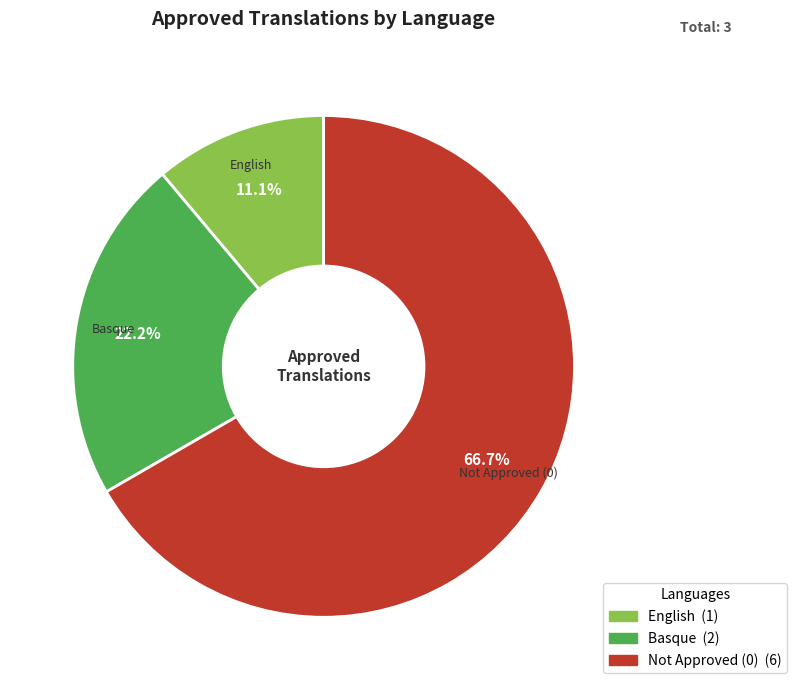

Is there any slice that represents more than half of the pie?

Yes